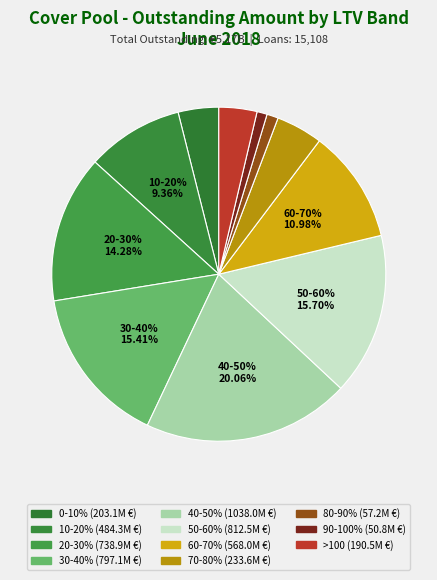

Is it true that 90-100% is 11% of the pie?

False